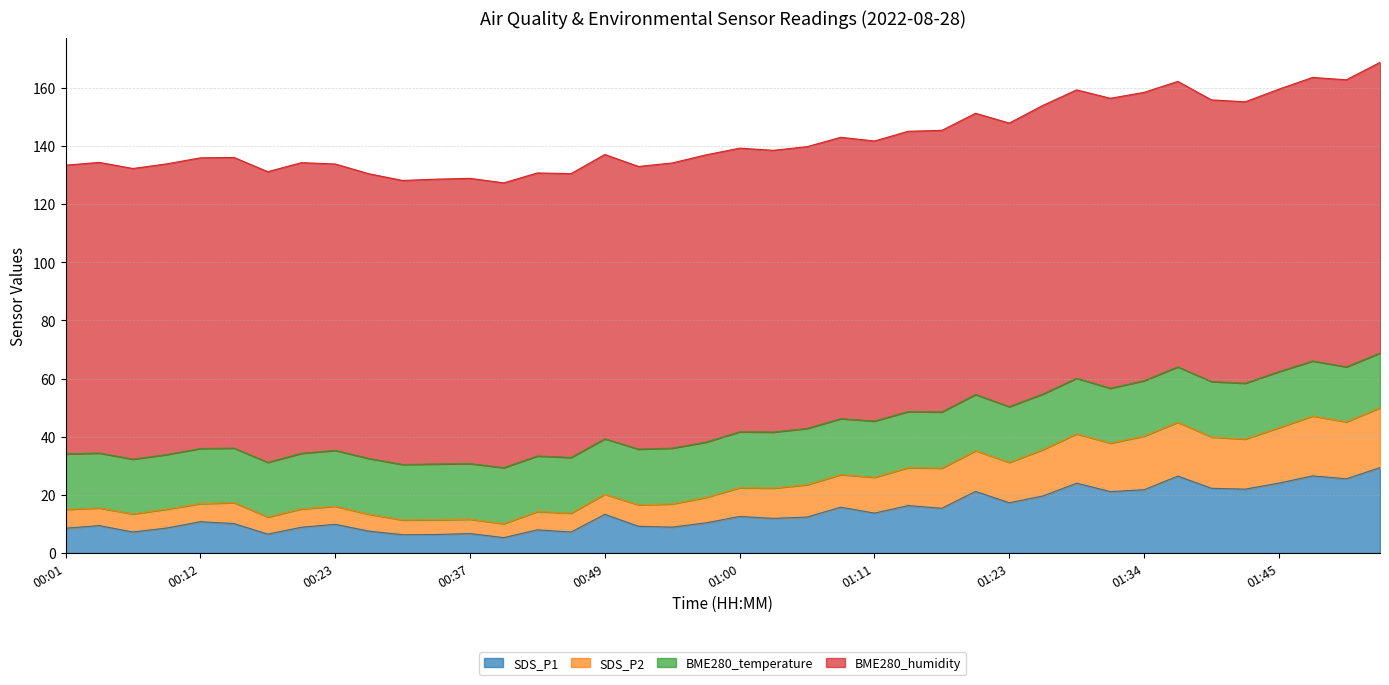

How many values in the SDS_P1 series are below 12?

20